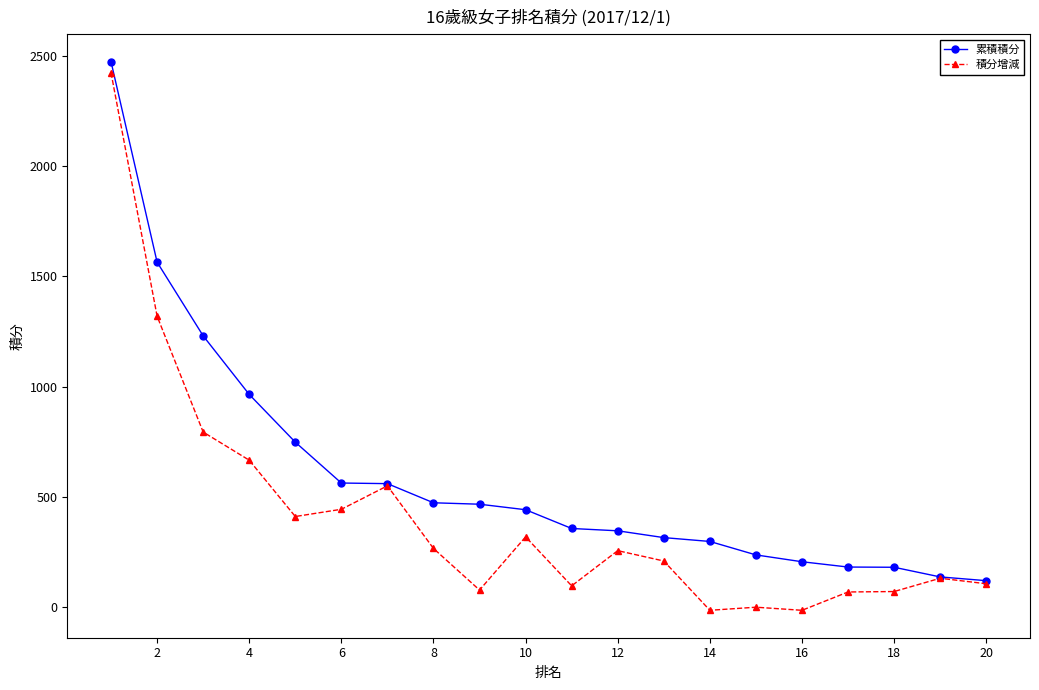

What is the average value of the 積分增減 series?

409.0